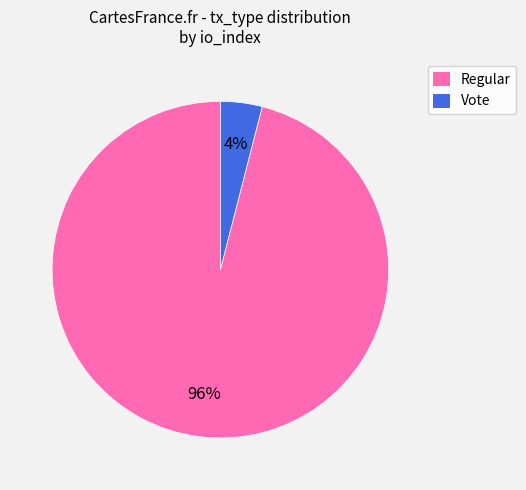

Between Regular and Vote, which is larger?

Regular